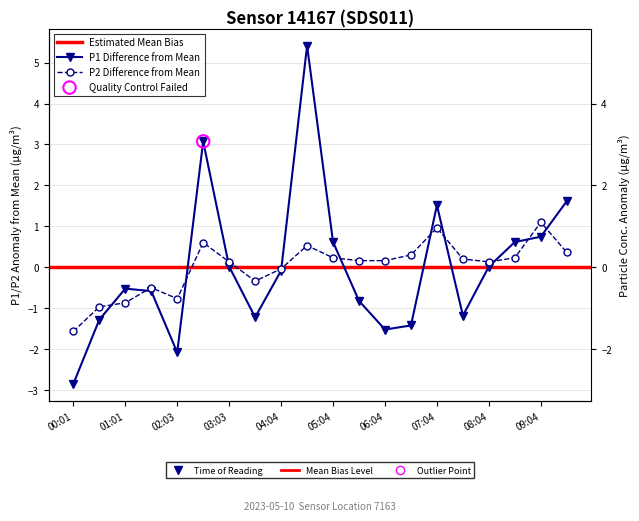

Which series contains the lowest Y value?

P1